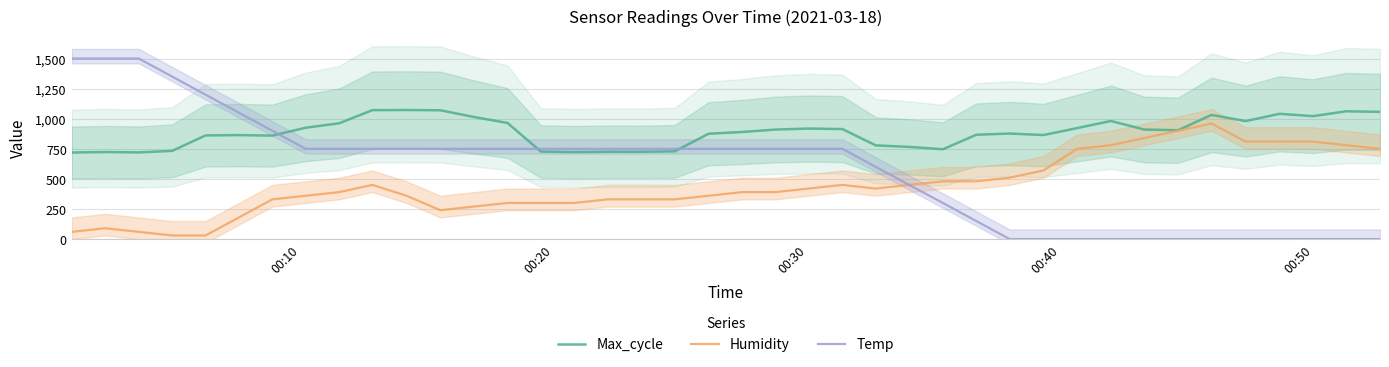

What is the highest value of the Max_cycle series?

1072.4